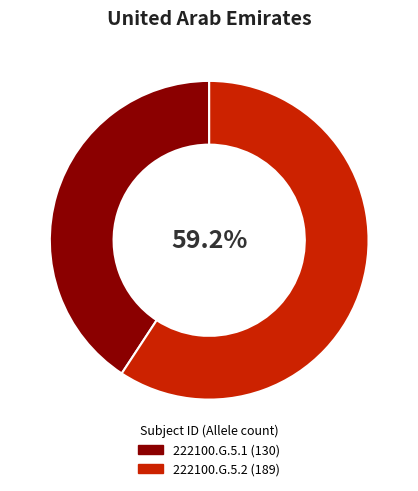

To the nearest percent, what is the combined percentage of 222100.G.5.2 and 222100.G.5.1?

100%